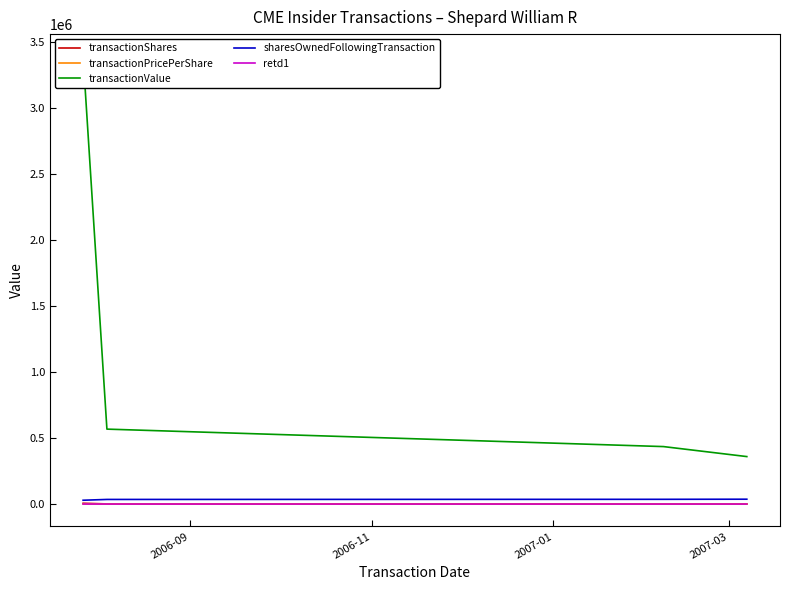

The transactionPricePerShare series shows 230.5 at 2007-03. True or false?

False